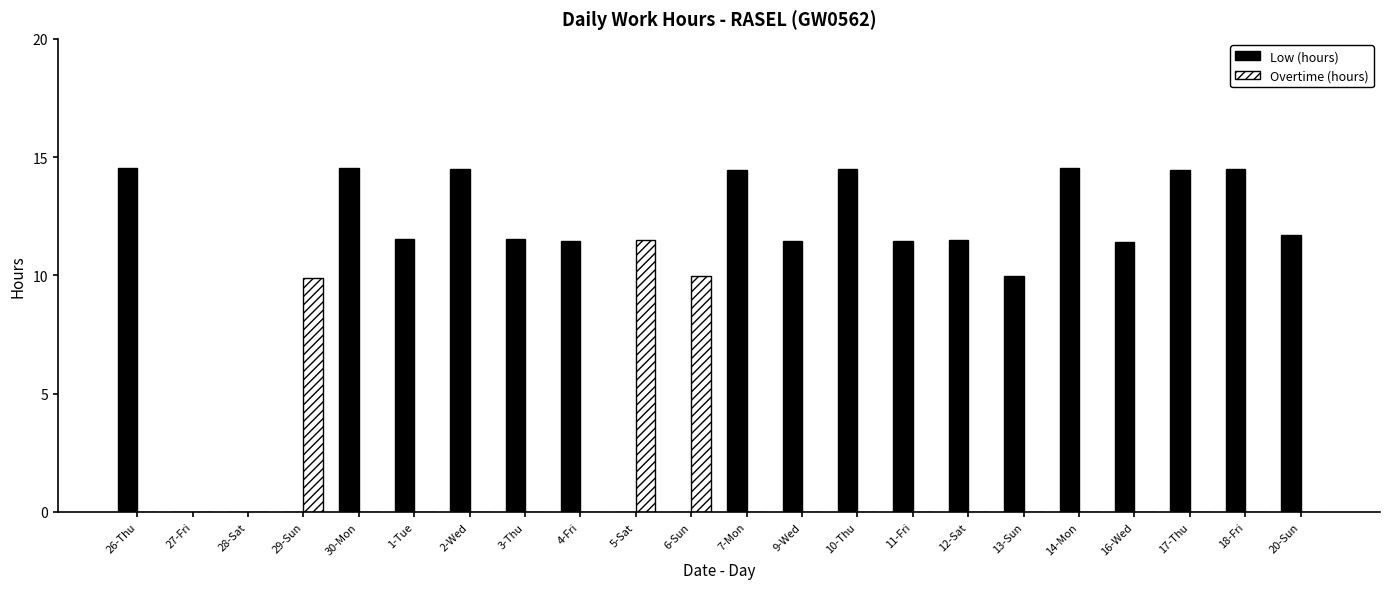

Is it true that Low (hours) equals 8.0 at 3-Thu?

False